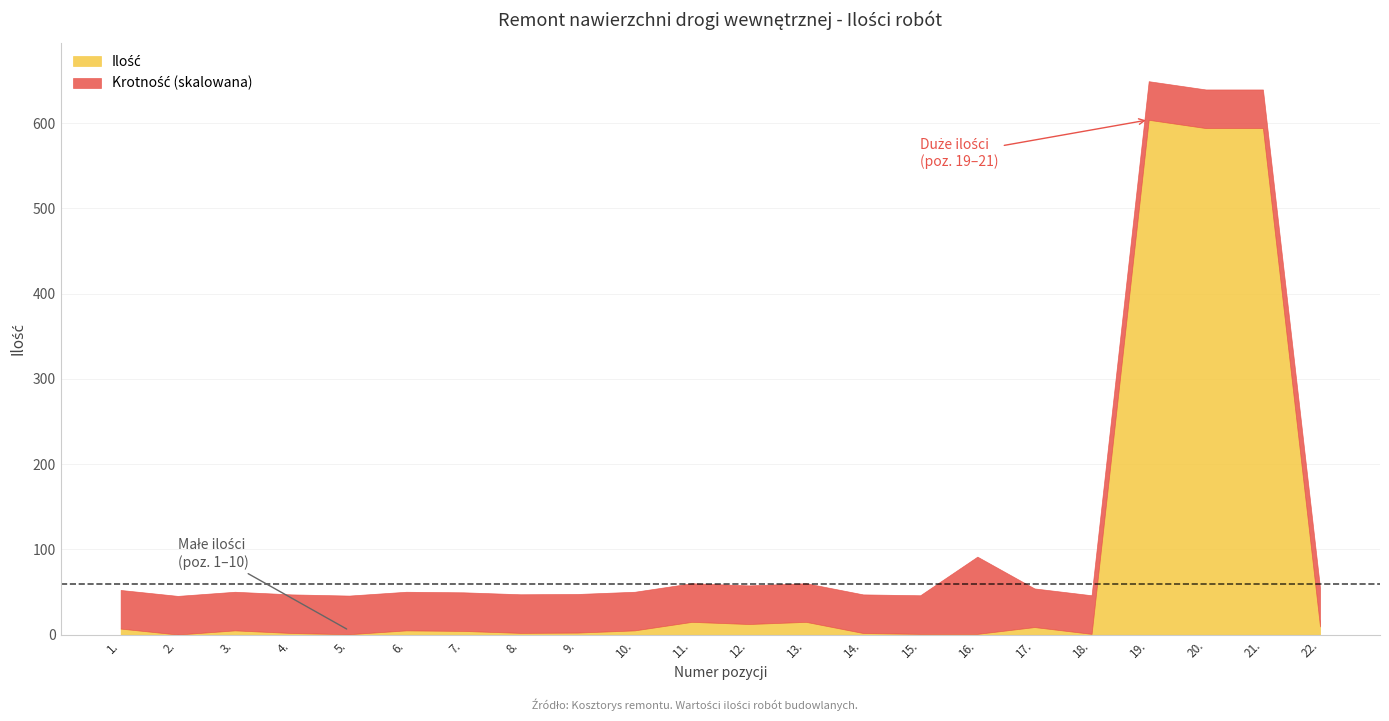

At which category does the chart reach its peak across all series?

19.